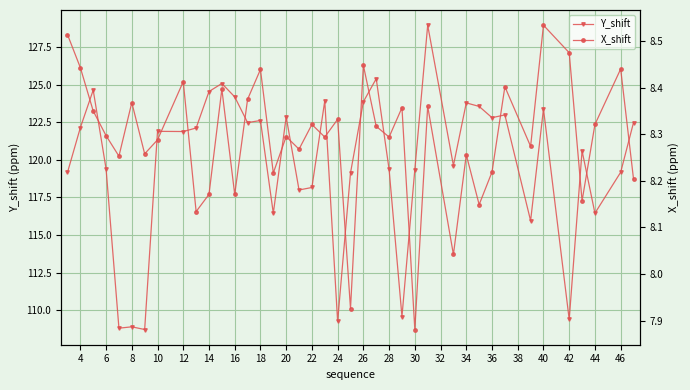

The value of Y_shift at 8 is 108.9. True or false?

True